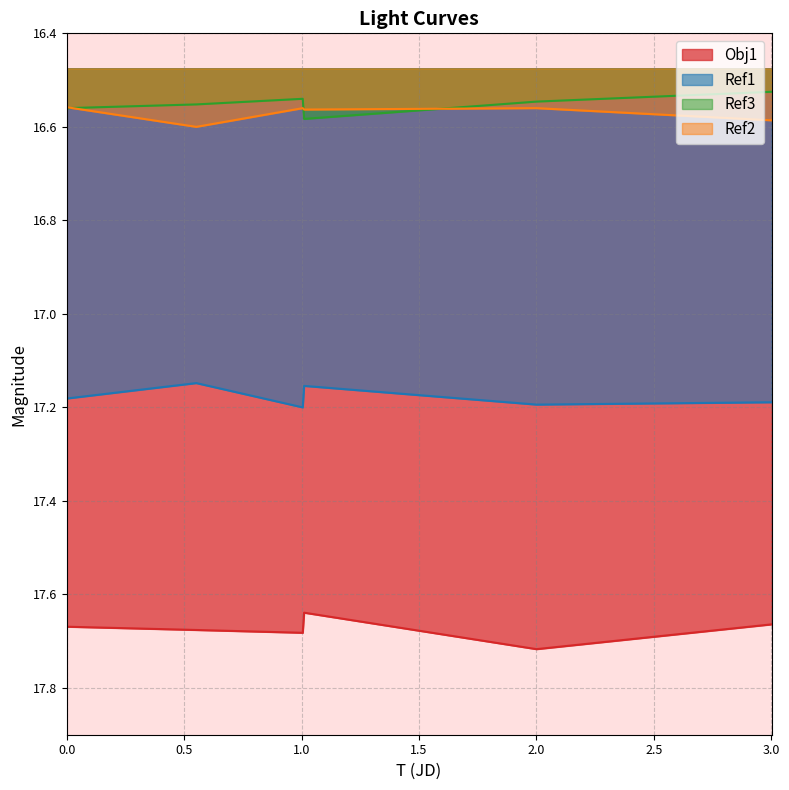

At which label does Ref1 reach its minimum?

2454503.182233796